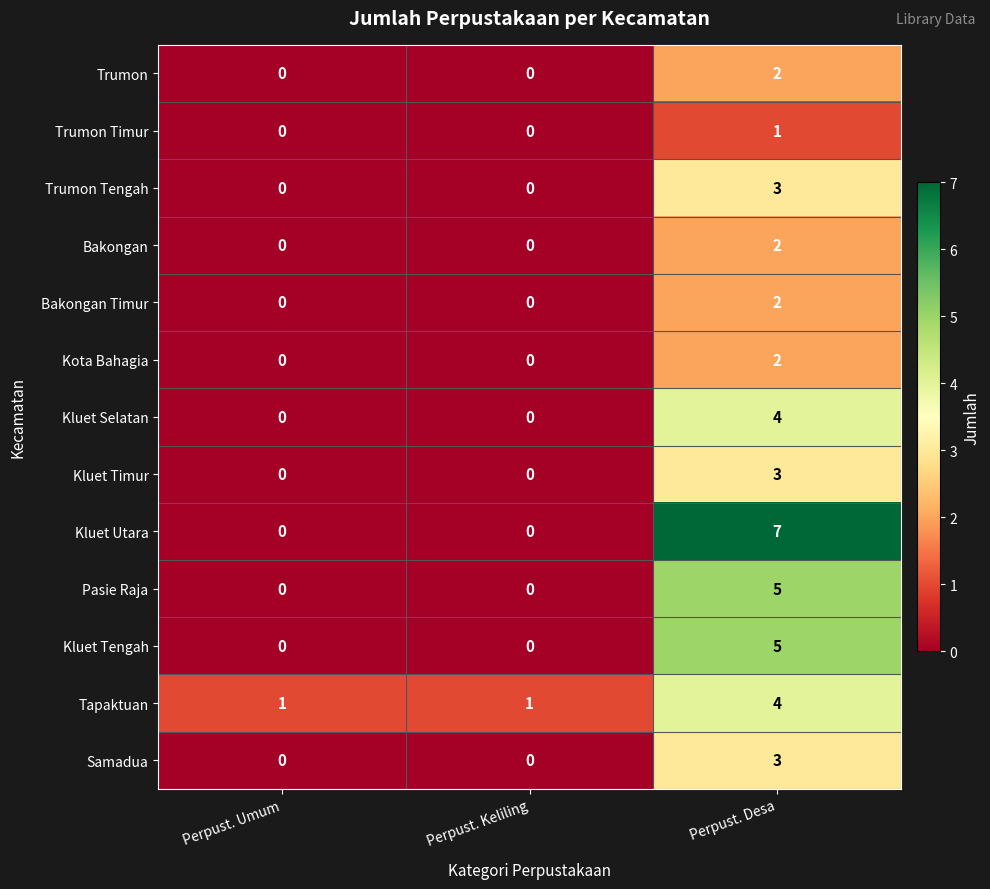

The Kluet Utara series shows 4 at Perpust. Desa. True or false?

False